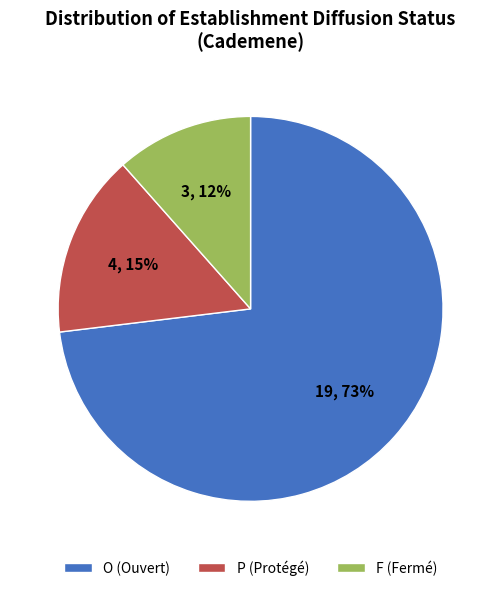

To the nearest percent, what percentage of the pie is P?

15%